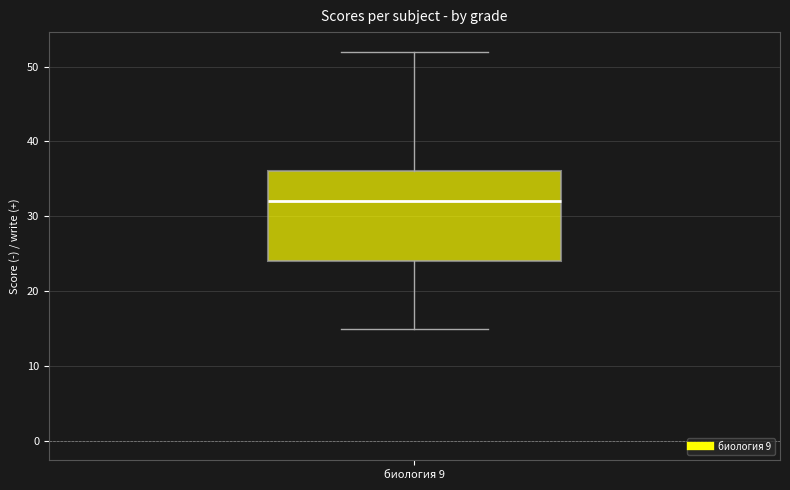

Where is the upper edge of the box for биология 9 on the y-axis? The values are not printed on the chart, so give them approximately, as read against the axis.

36